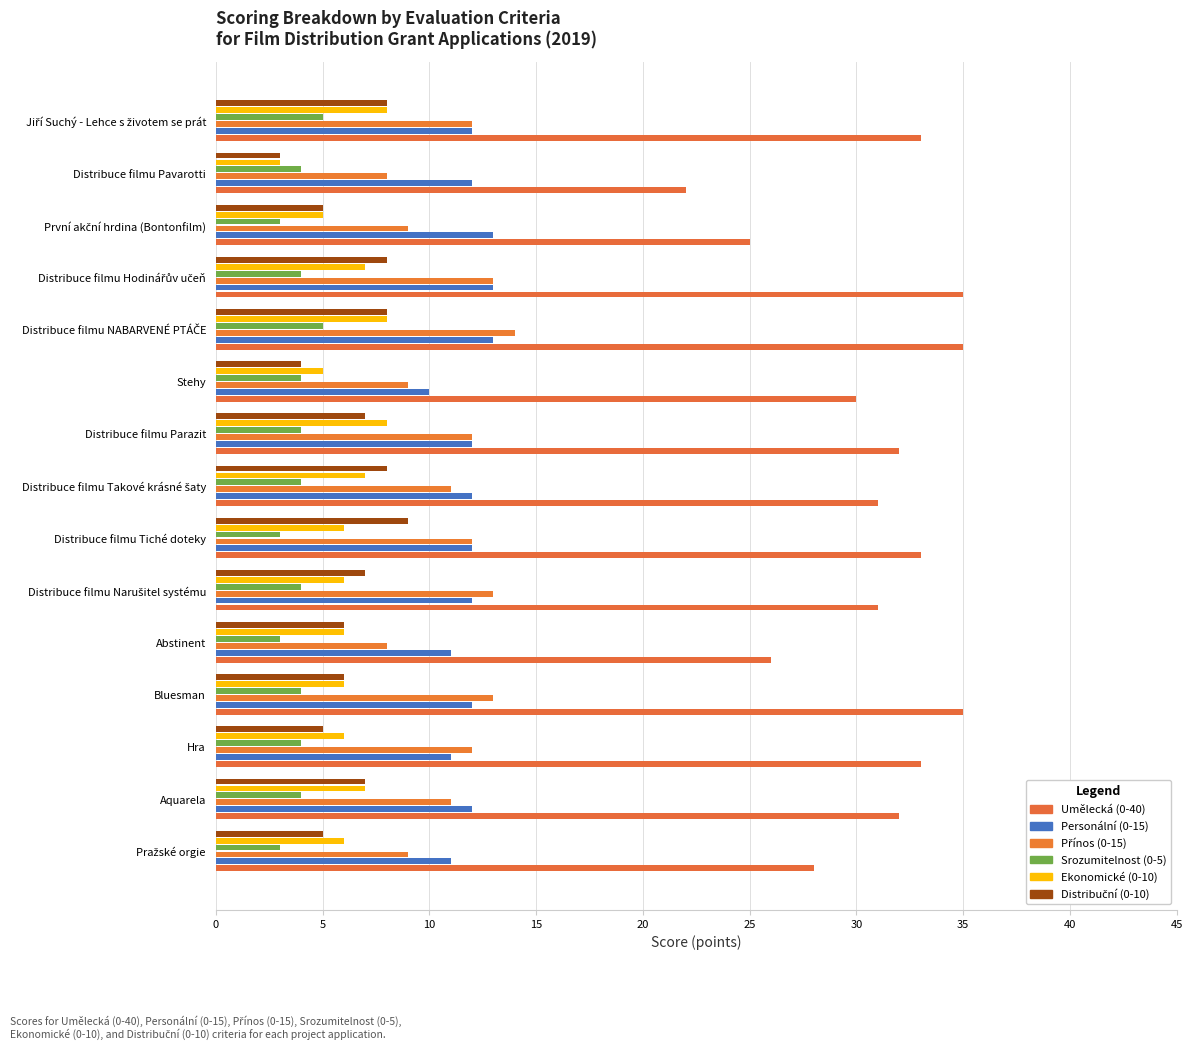

What is the average value of the Srozumitelnost (0-5) series?

4